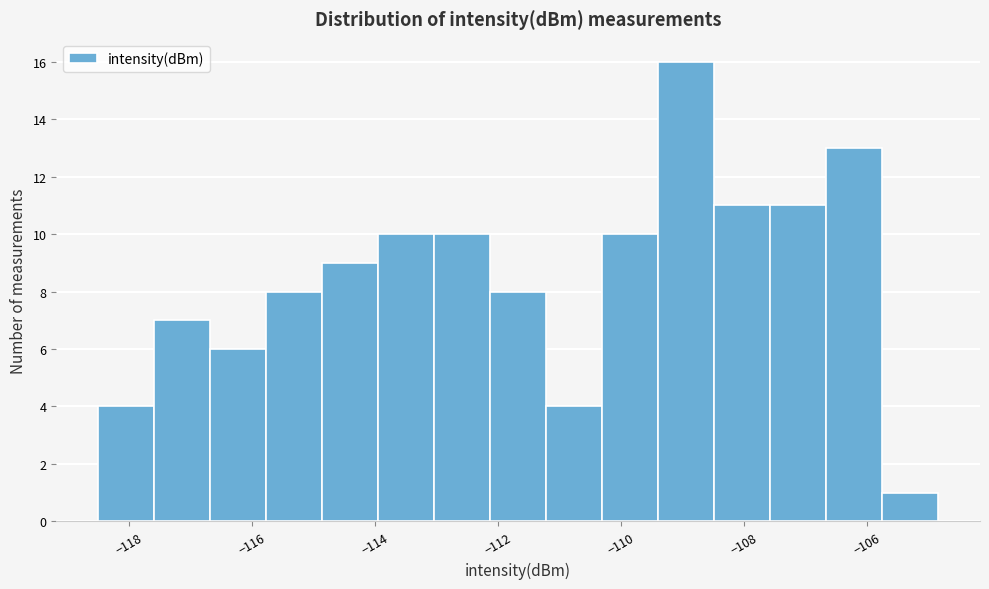

Which range on the x-axis has the tallest bar?

-109.4 to -108.4